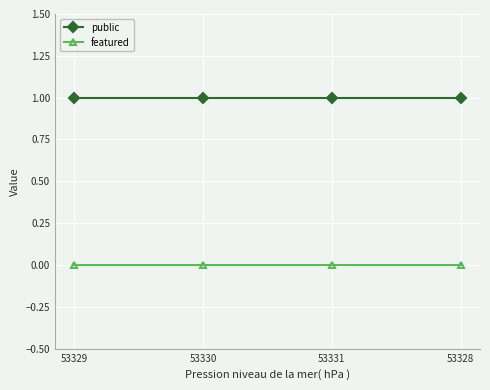

What is the label of the 3rd point from the right?

53330